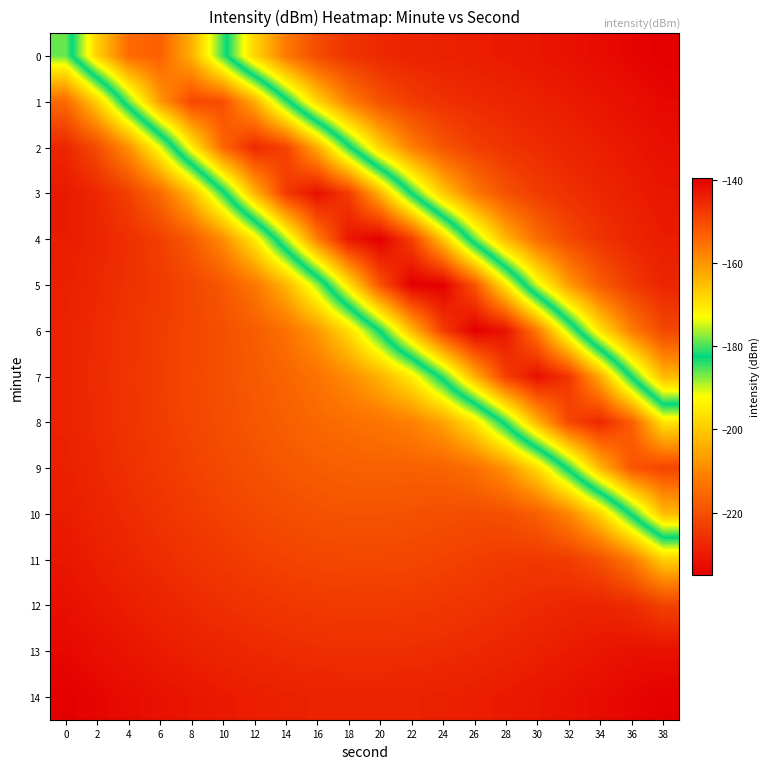

What is the total value across all series at 2?

-3331.9